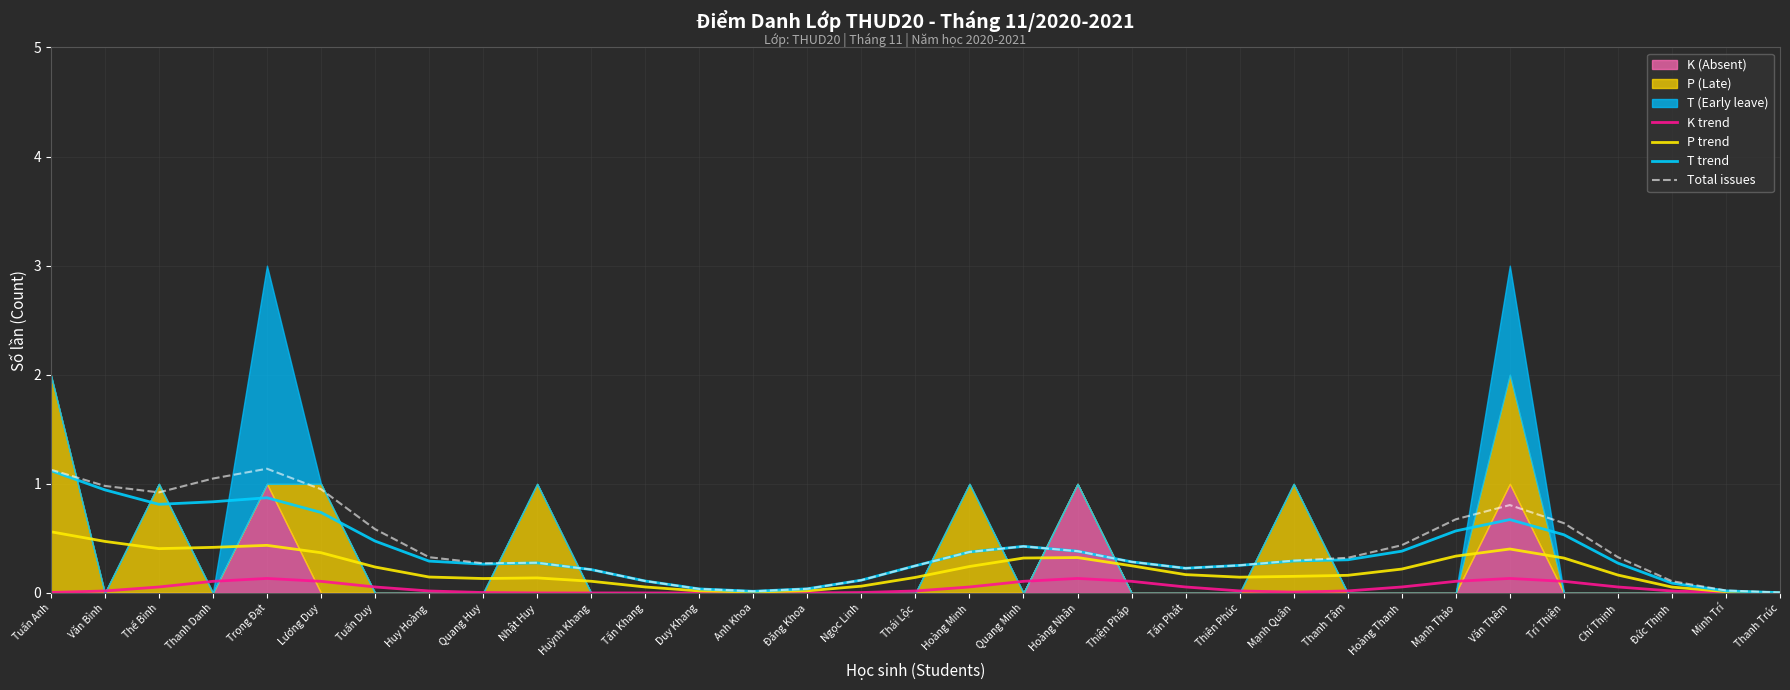

Rank the categories by K trend value from lowest to highest.

Tấn Khang, Duy Khang, Huỳnh Khang, Anh Khoa, Nhật Huy, Đăng Khoa, Thanh Trúc, Quang Huy, Ngọc Linh, Minh Trí, Tuấn Anh, Mạnh Quân, Huy Hoàng, Thái Lộc, Đức Thịnh, Văn Bình, Thiên Phúc, Thanh Tâm, Thế Bình, Tuấn Duy, Hoàng Minh, Chí Thịnh, Tấn Phát, Hoàng Thanh, Thanh Danh, Lương Duy, Quang Minh, Thiện Pháp, Mạnh Thảo, Trí Thiện, Trọng Đạt, Hoàng Nhân, Văn Thêm